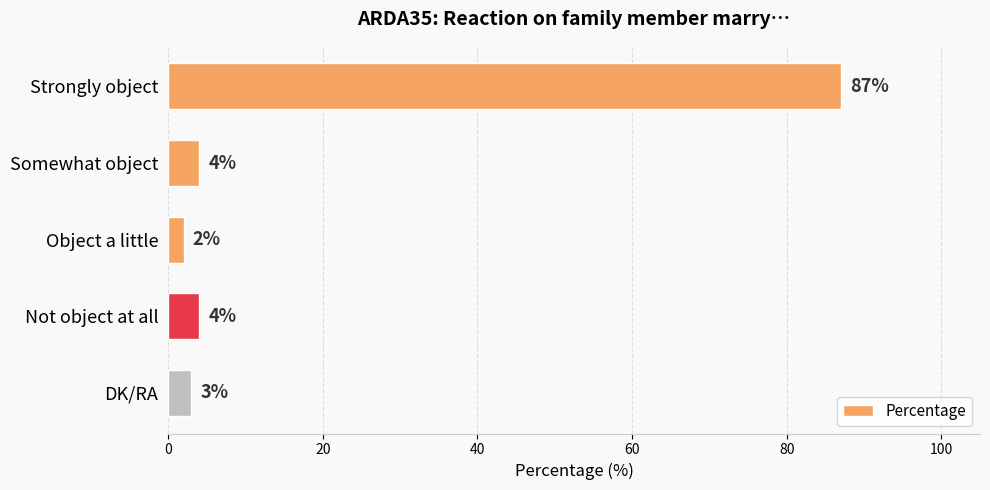

The chart shows a value of 3 at DK/RA. True or false?

True